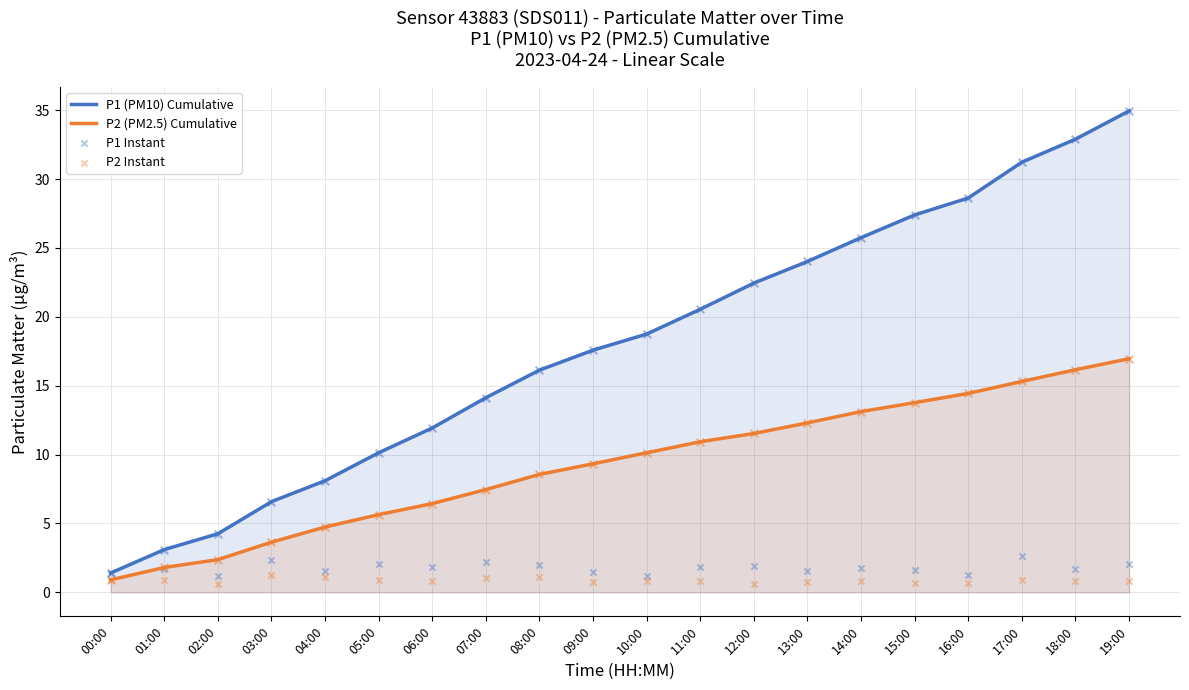

Is the value of P1 Instant at 09:00 greater than the value of P2 (PM2.5) Cumulative at 18:00?

No